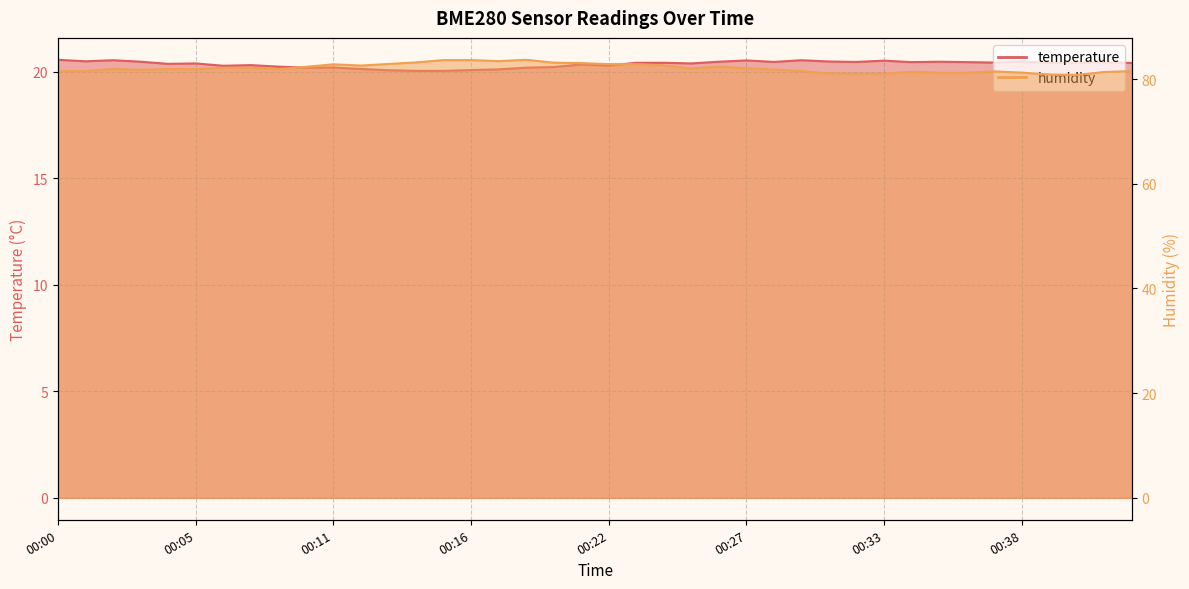

Which series has the largest total across all categories?

humidity